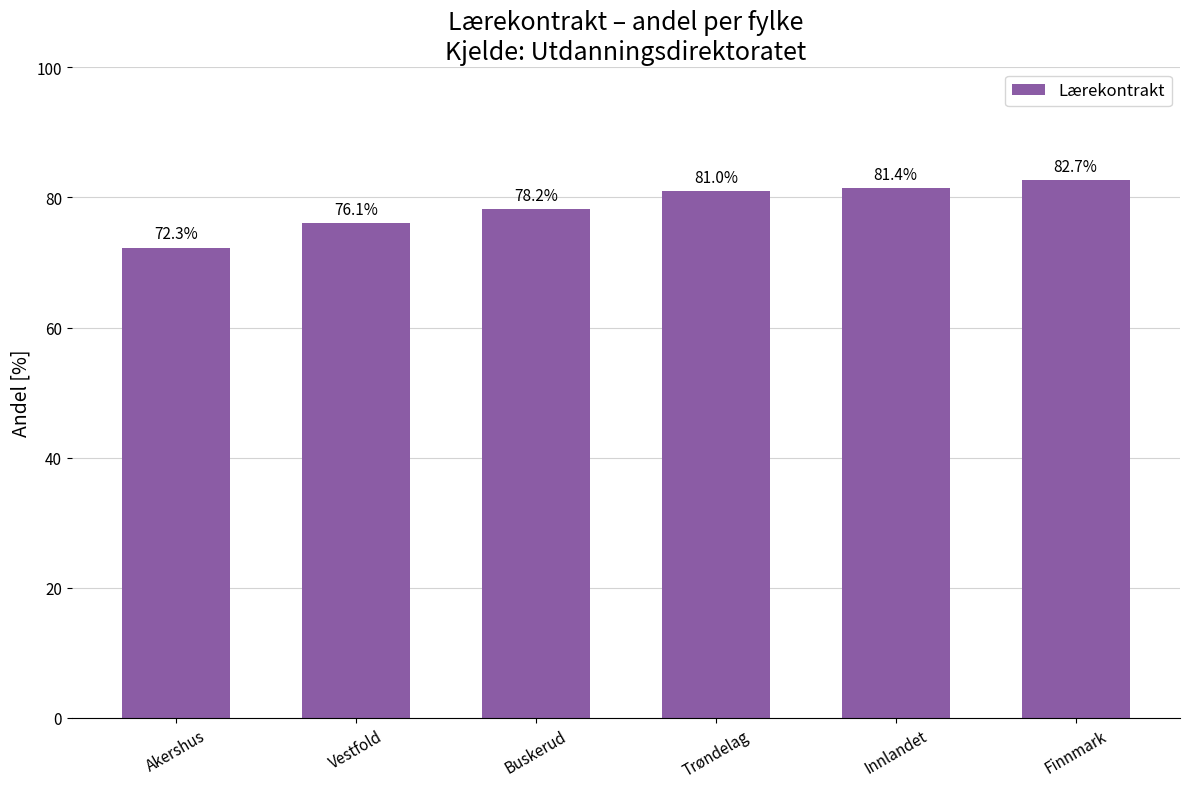

What is the label of the 1st bar from the right?

Finnmark